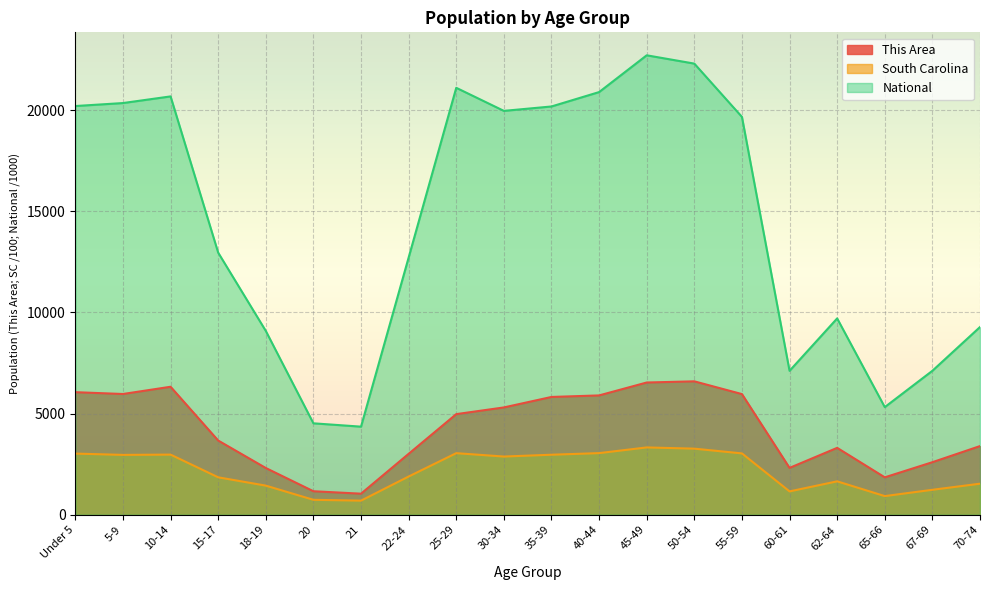

True or false: South Carolina and National cross at least once.

False